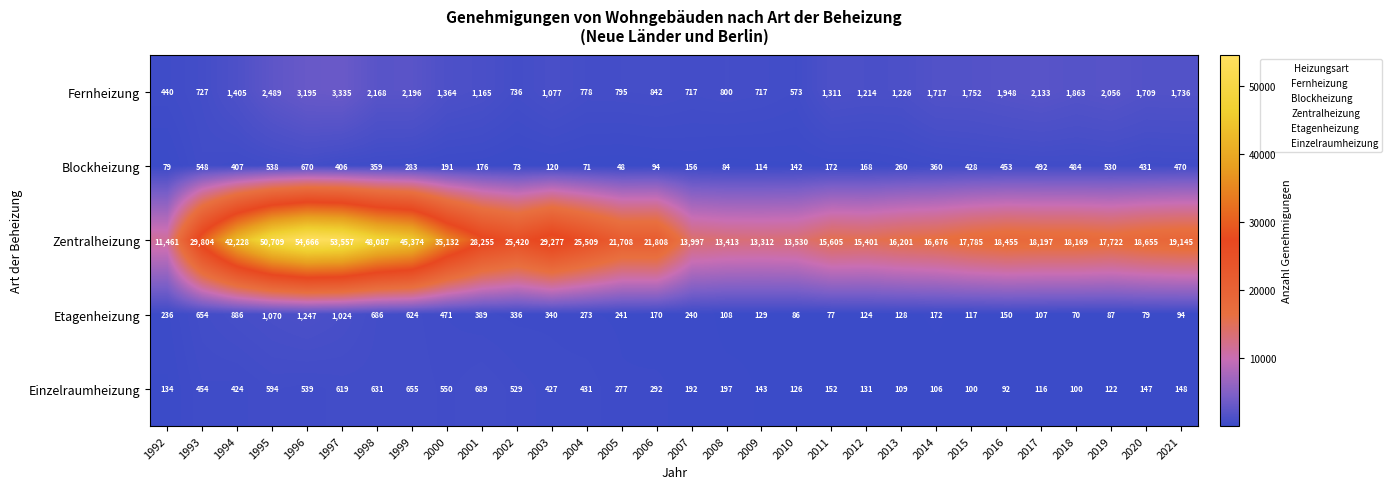

The value of Etagenheizung at 2018 is 22. True or false?

False